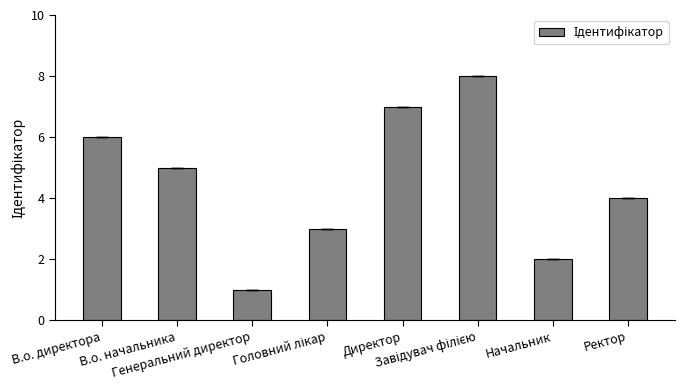

What is the difference between the values at В.о. директора and Ректор?

2